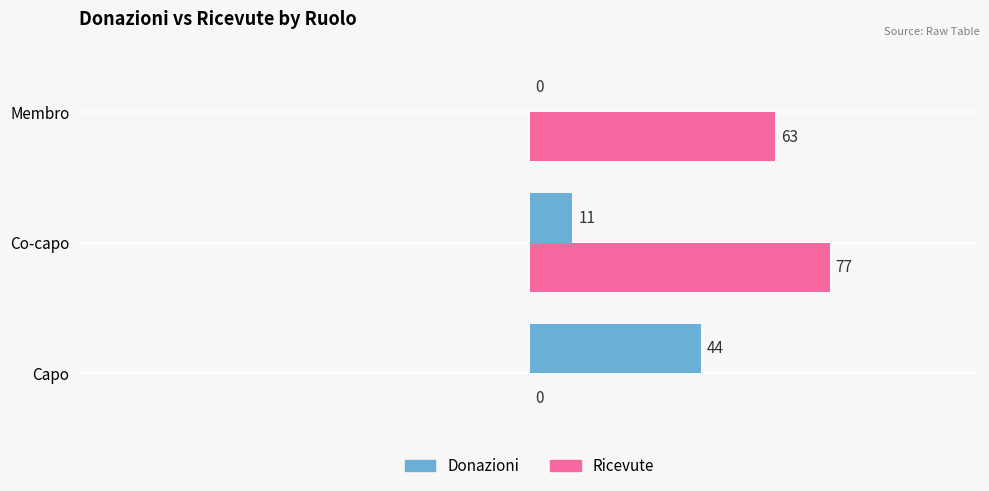

True or false: Ricevute has a value of 63 at Membro.

True